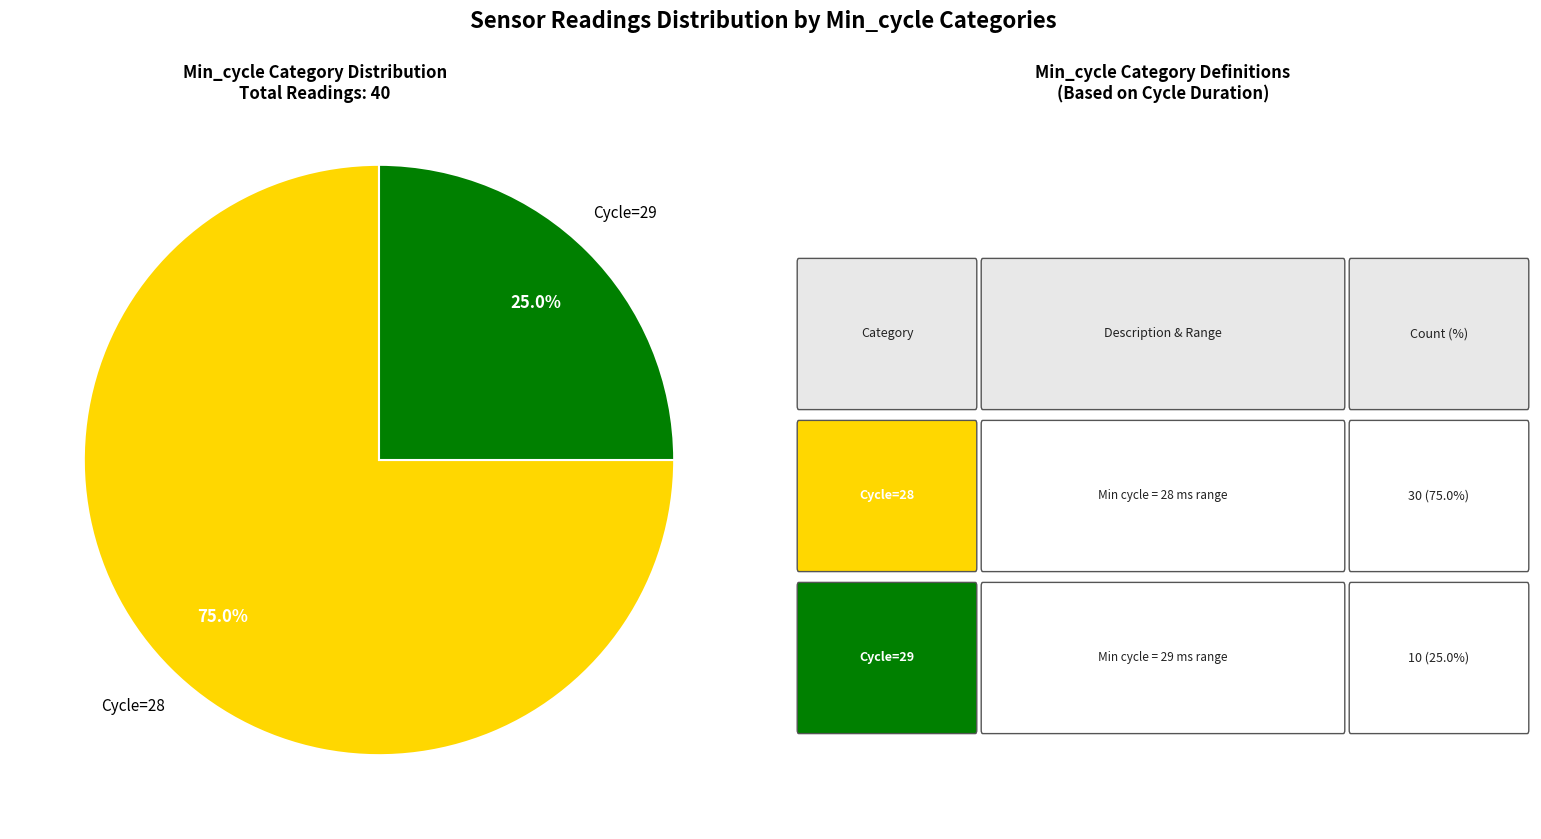

Does any single category account for the majority?

Yes